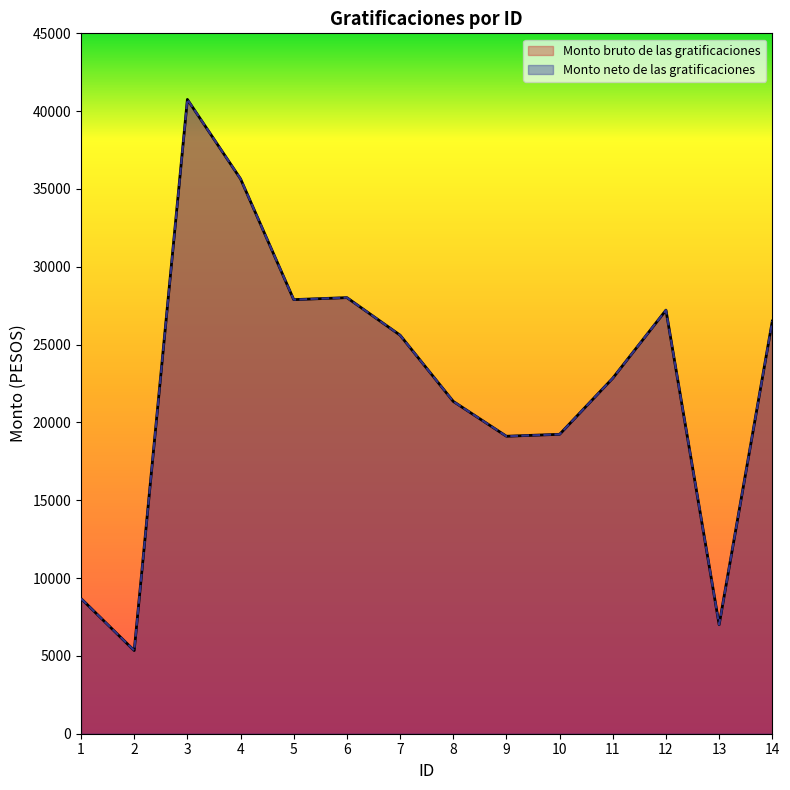

True or false: Monto bruto de las gratificaciones and Monto neto de las gratificaciones cross at least once.

False